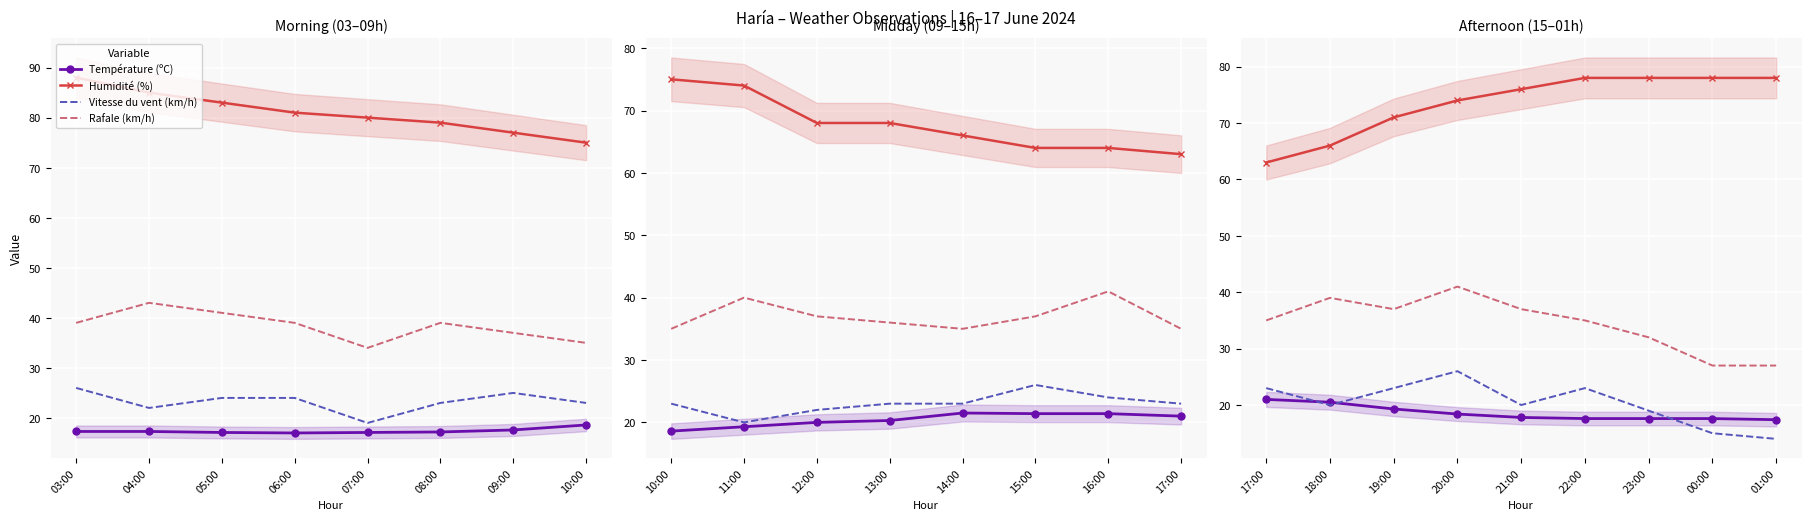

True or false: Température (ºC) has more than 1 interior local peaks.

False